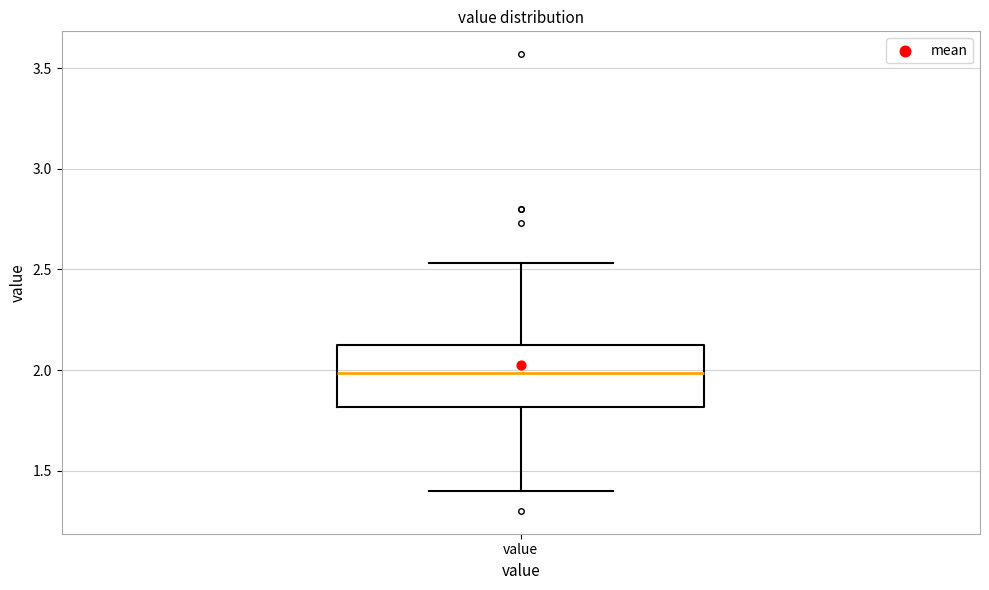

Where does the median line of the box for value sit on the y-axis? The values are not printed on the chart, so give them approximately, as read against the axis.

2.00